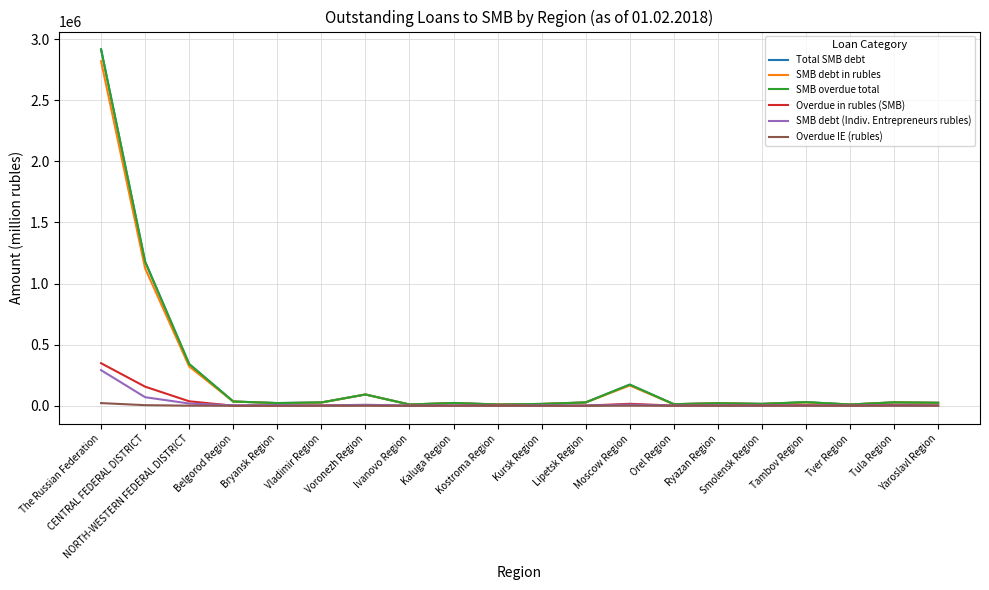

Does the chart display data point markers on the line(s)?

No